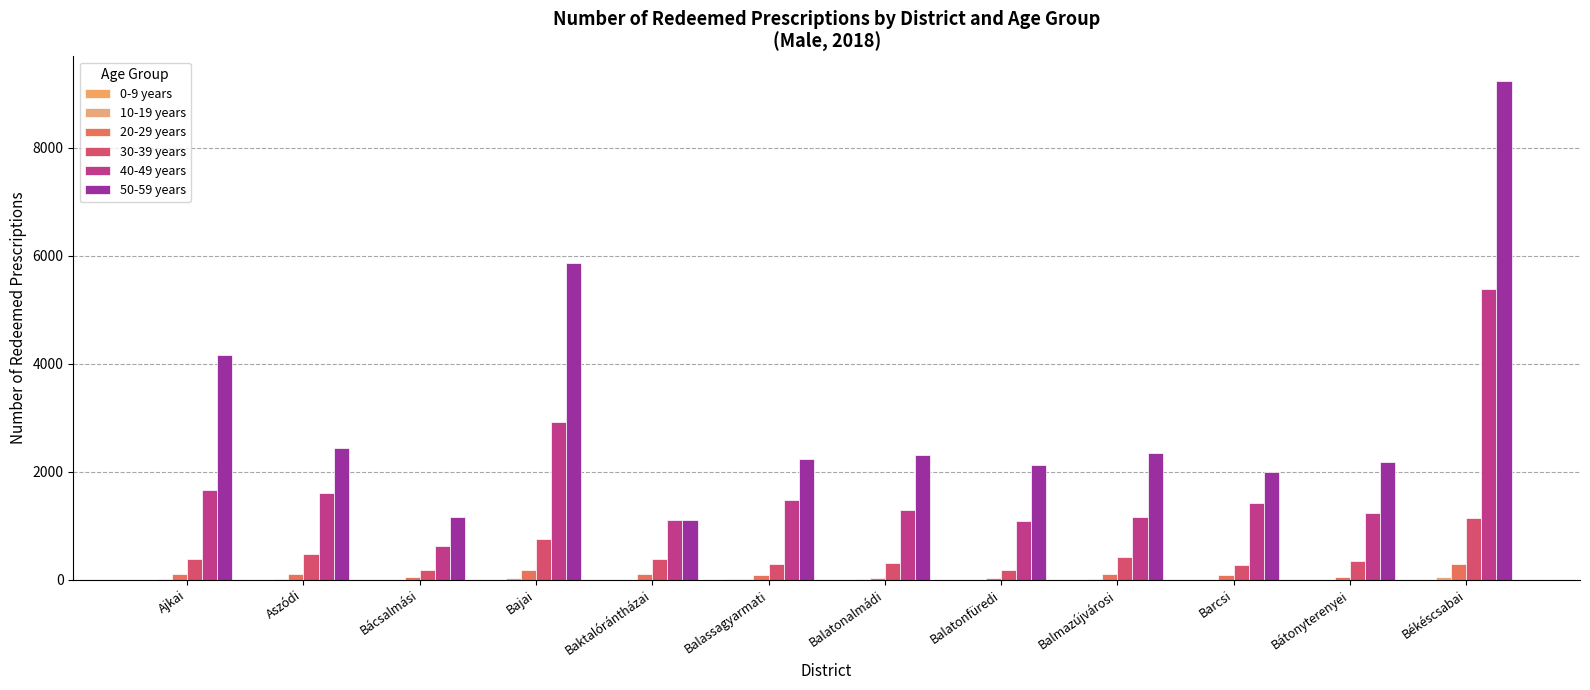

Does the chart contain stacked bars?

No